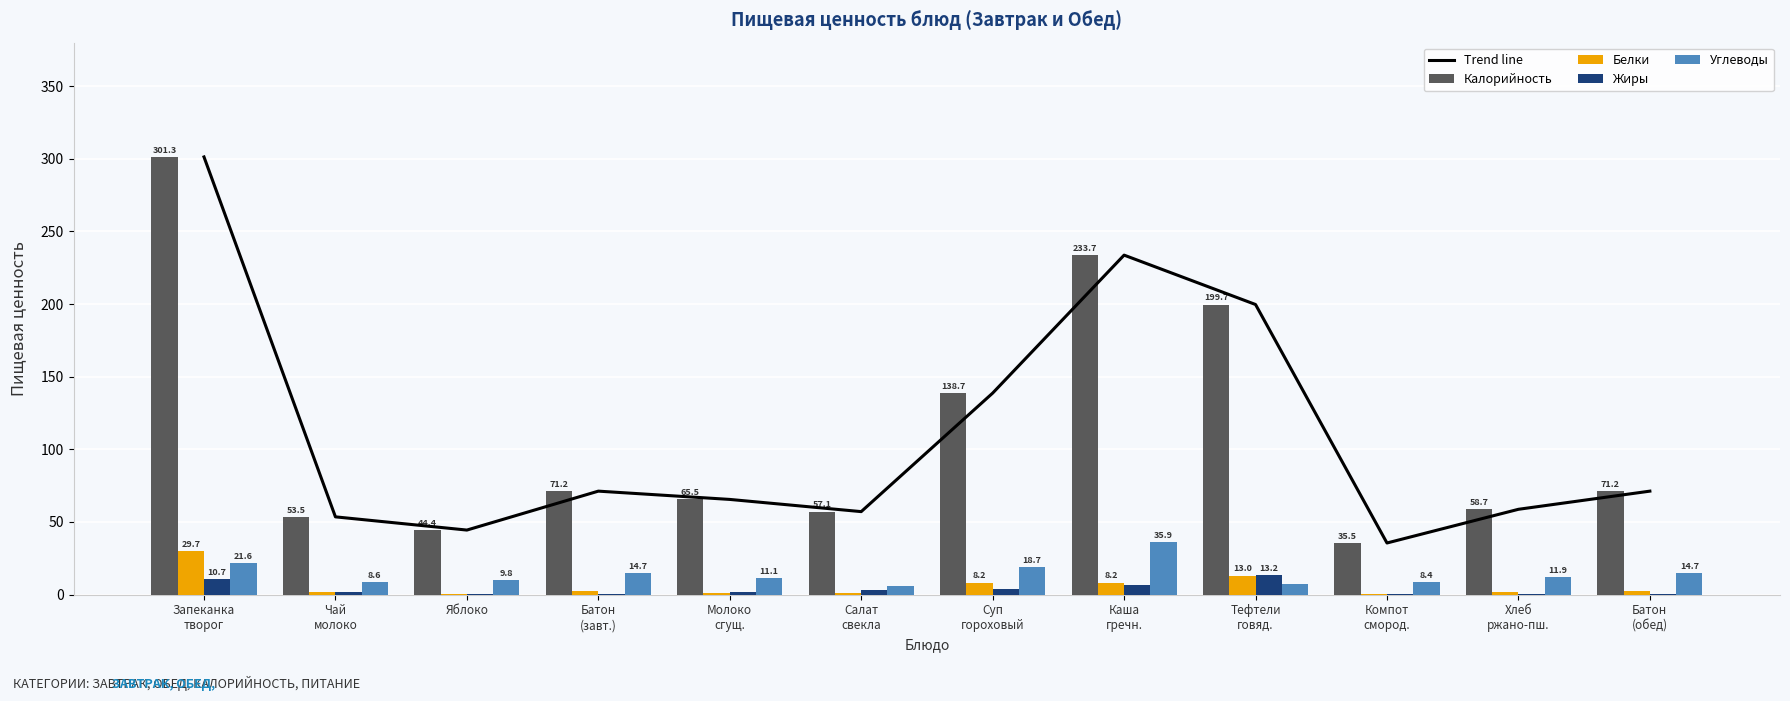

What is the greatest value displayed?

301.3